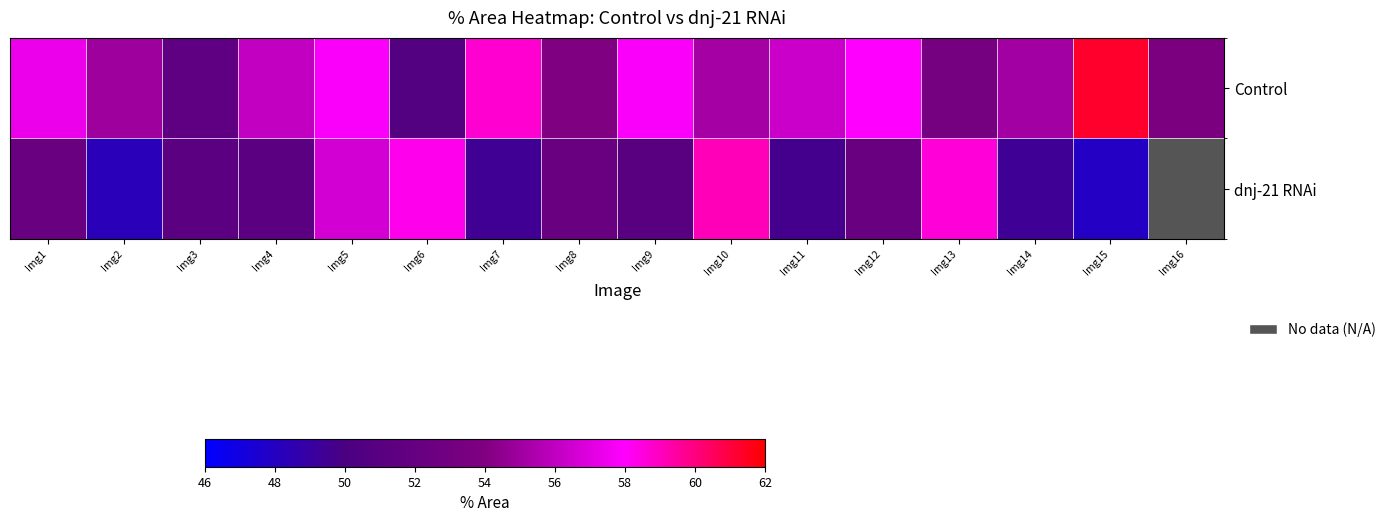

How many values in dnj-21 RNAi are above zero?

15